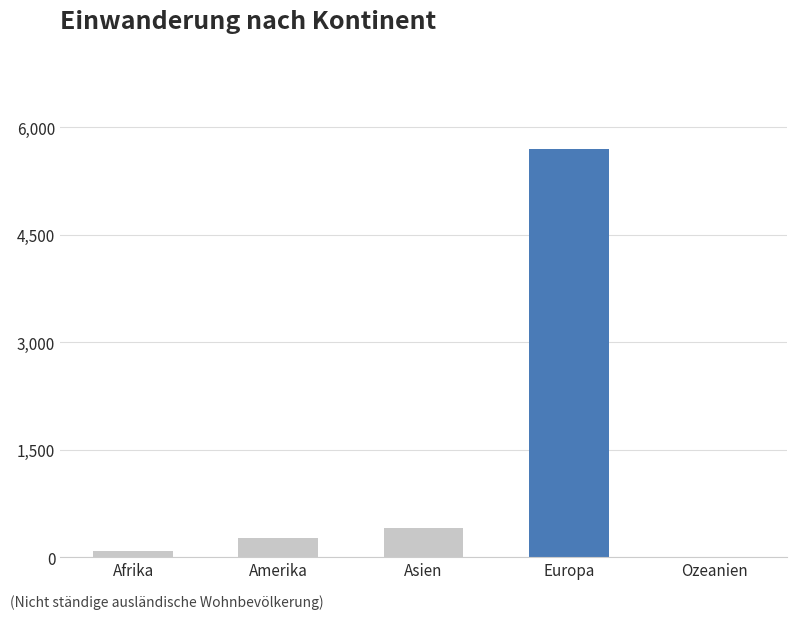

Count the number of categories in the chart.

5